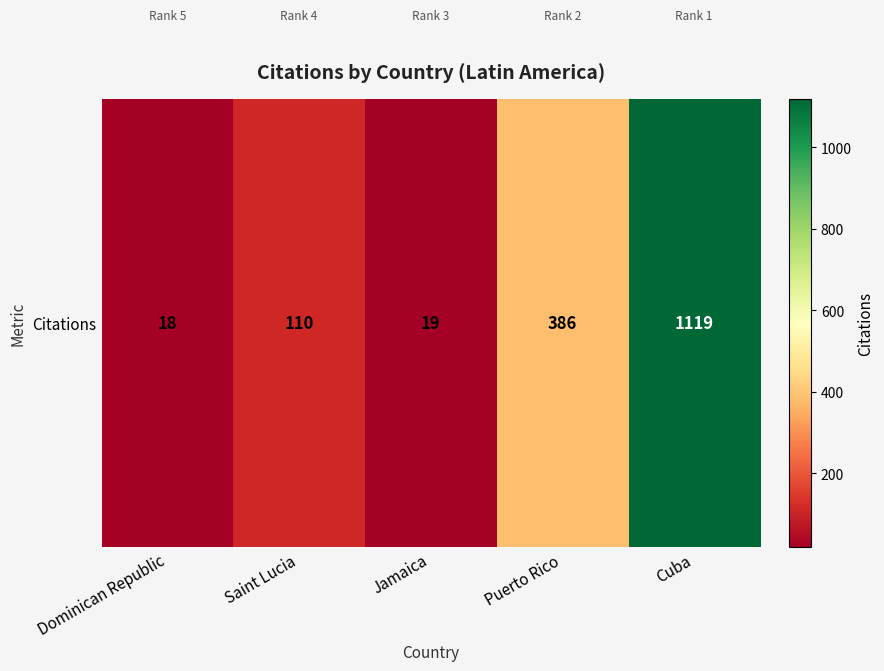

What is the difference between the maximum and minimum values?

1101